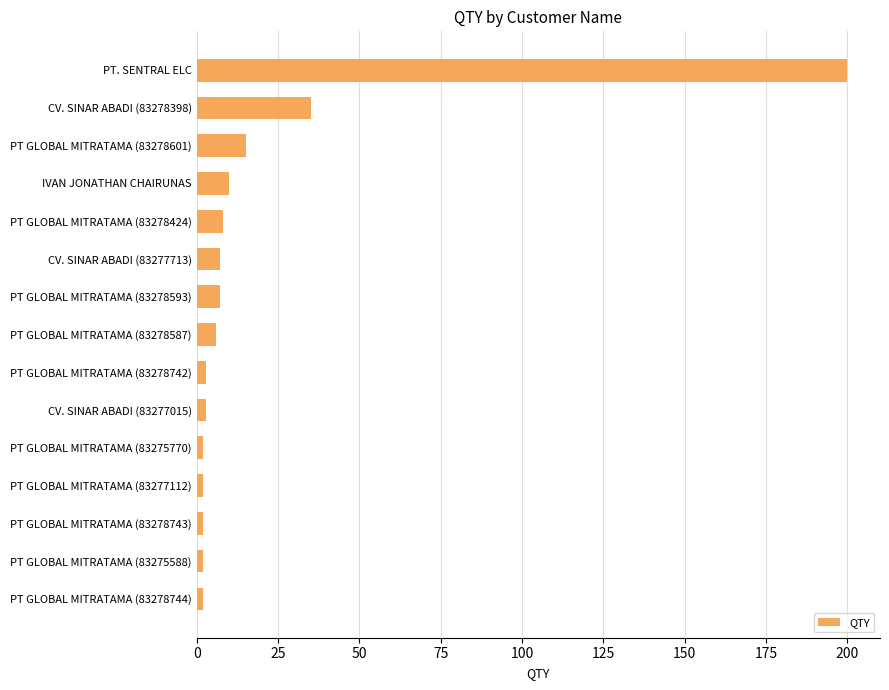

Reading top to bottom, extract all data points from this chart.

200	35	15	10	8	7	7	6	3	3	2	2	2	2	2